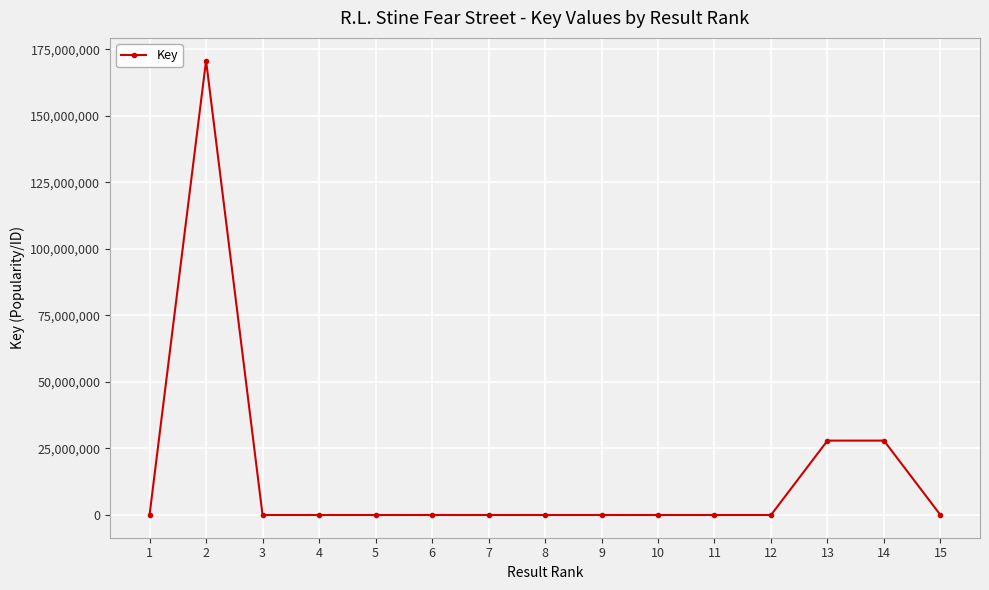

Which has a higher value, 2 or 4?

2